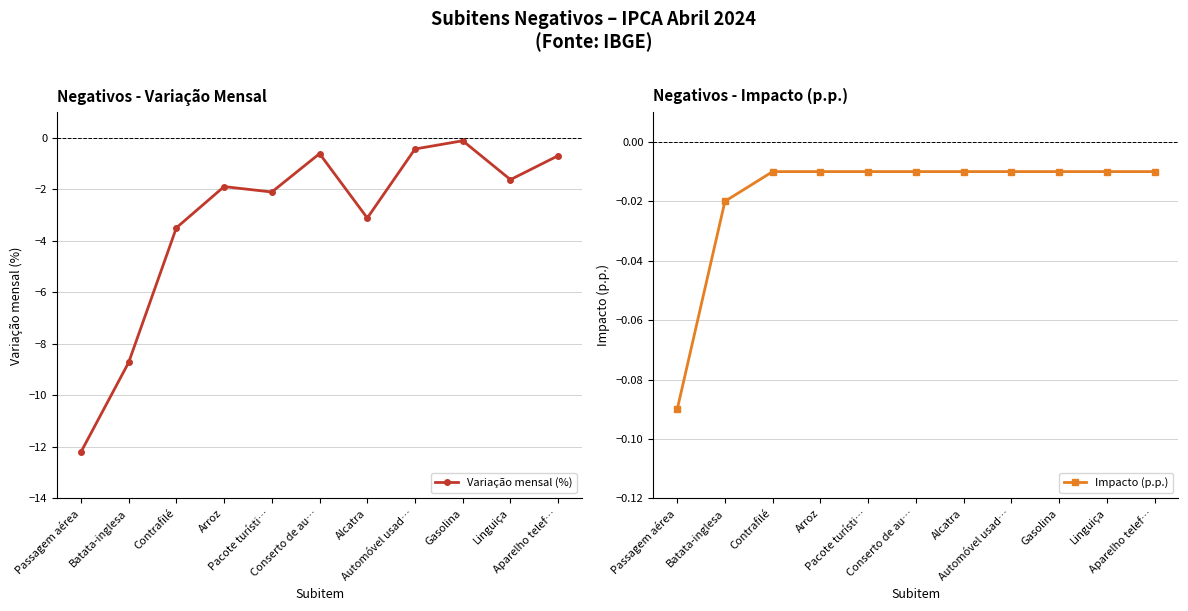

True or false: Variação mensal (%) and Impacto (p.p.) intersect in this chart.

False